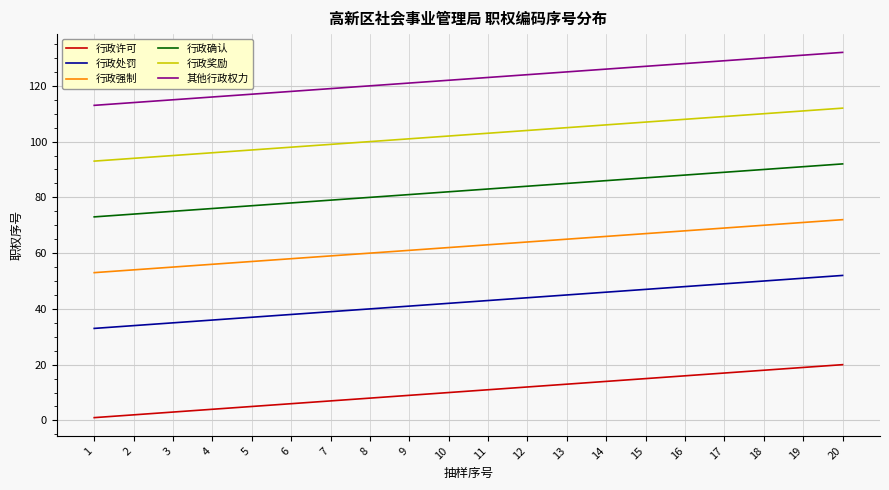

The value of 行政强制 at 14 is 23. True or false?

False